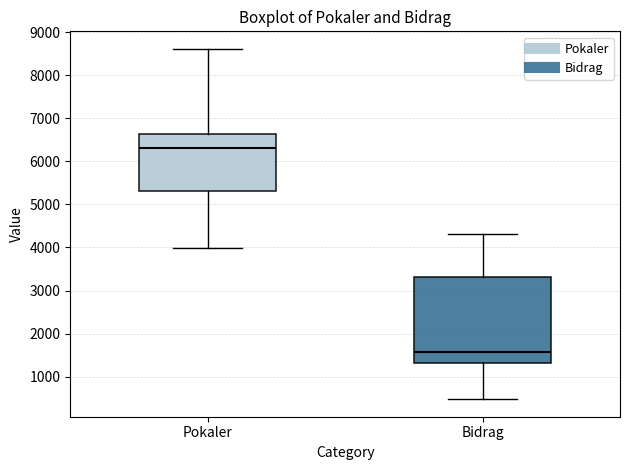

Which box is the tallest, from its lower edge to its upper edge?

Bidrag